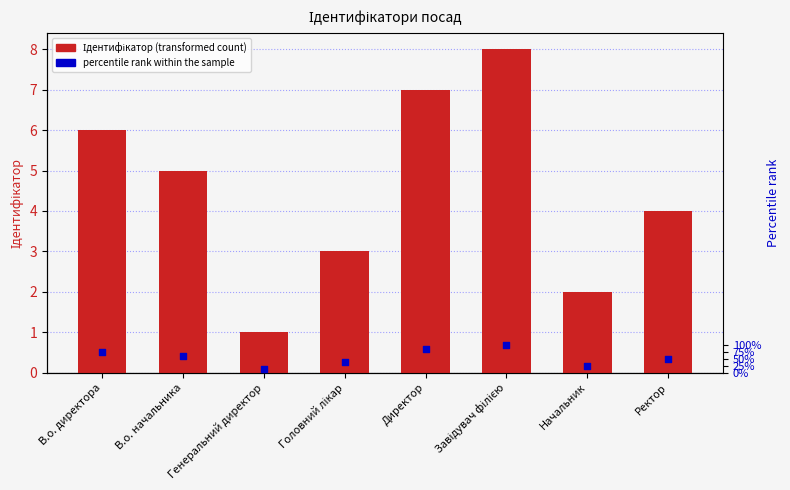

What is the total value across all series at Генеральний директор?

2